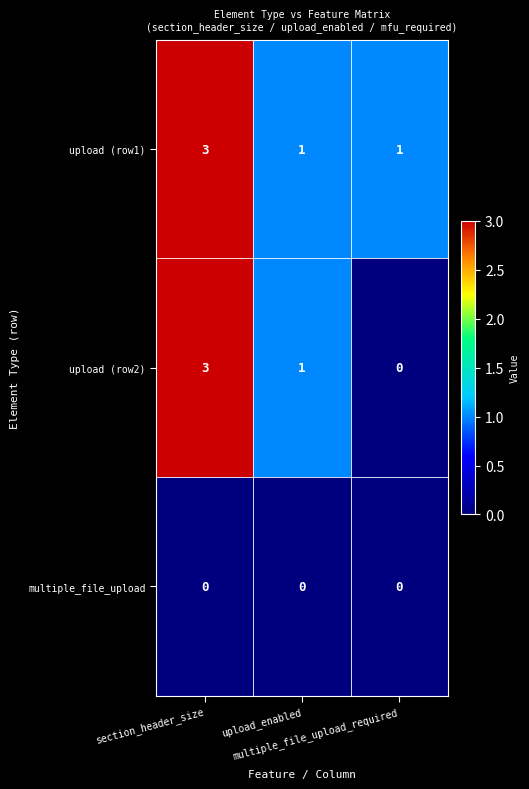

Which series has the largest range (max minus min)?

upload (row2)